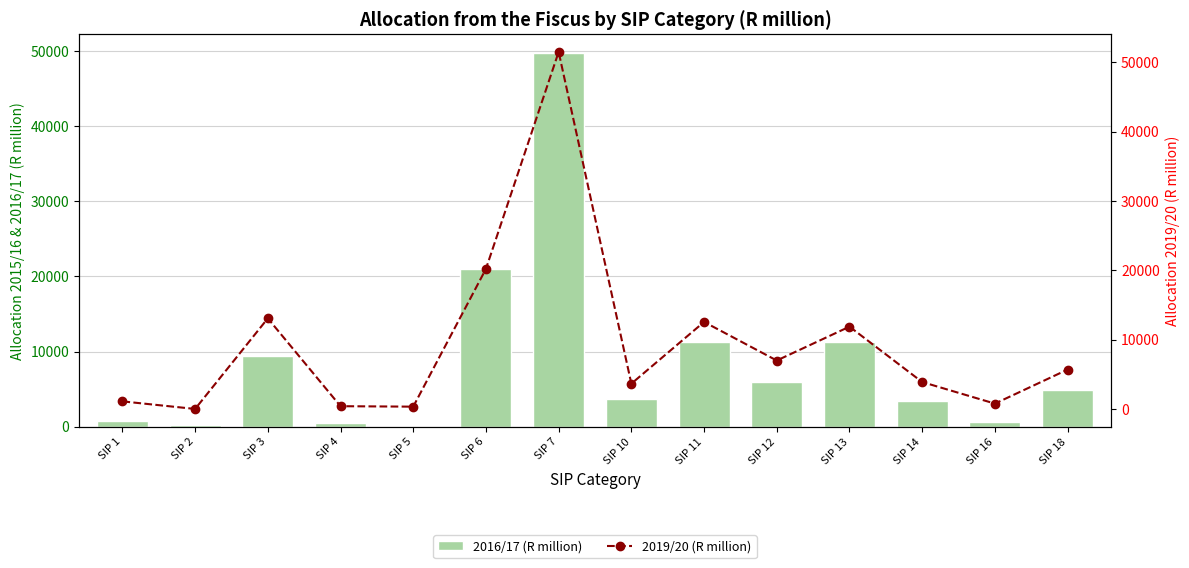

At which label does 2016/17 (R million) reach its peak?

SIP 7